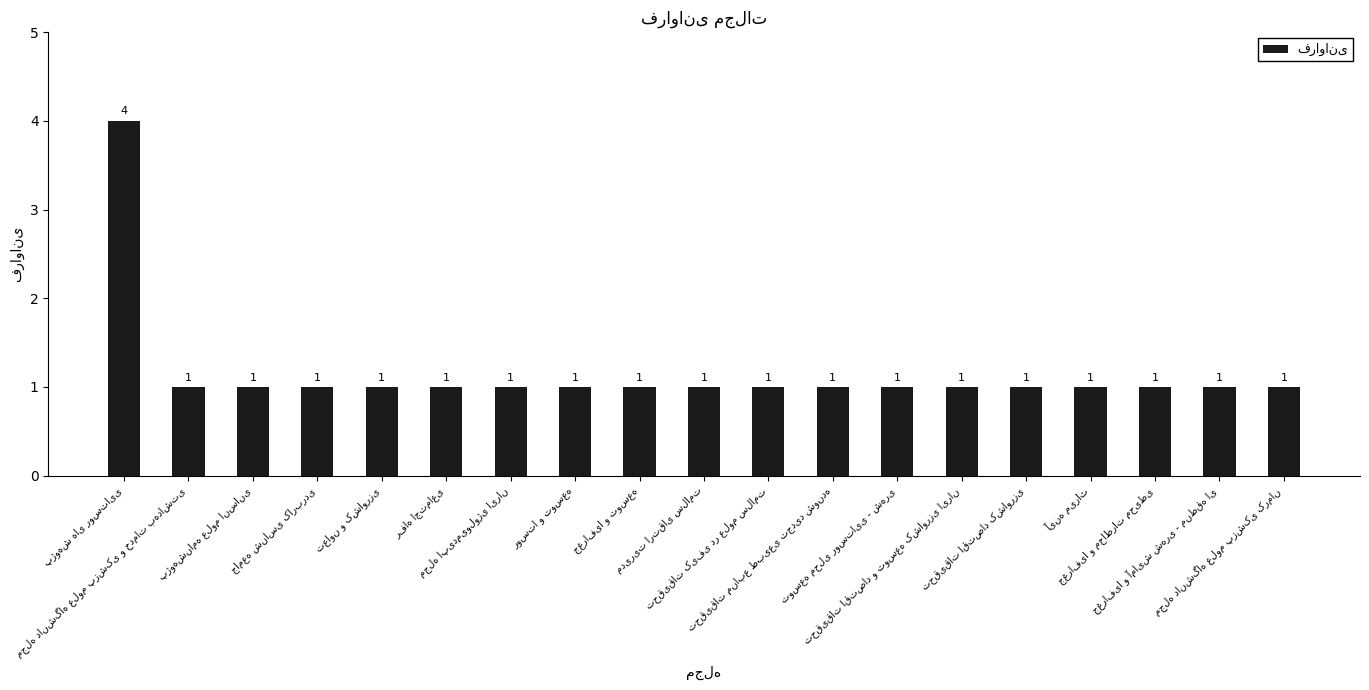

Count the values in the range 1 to 2.

18